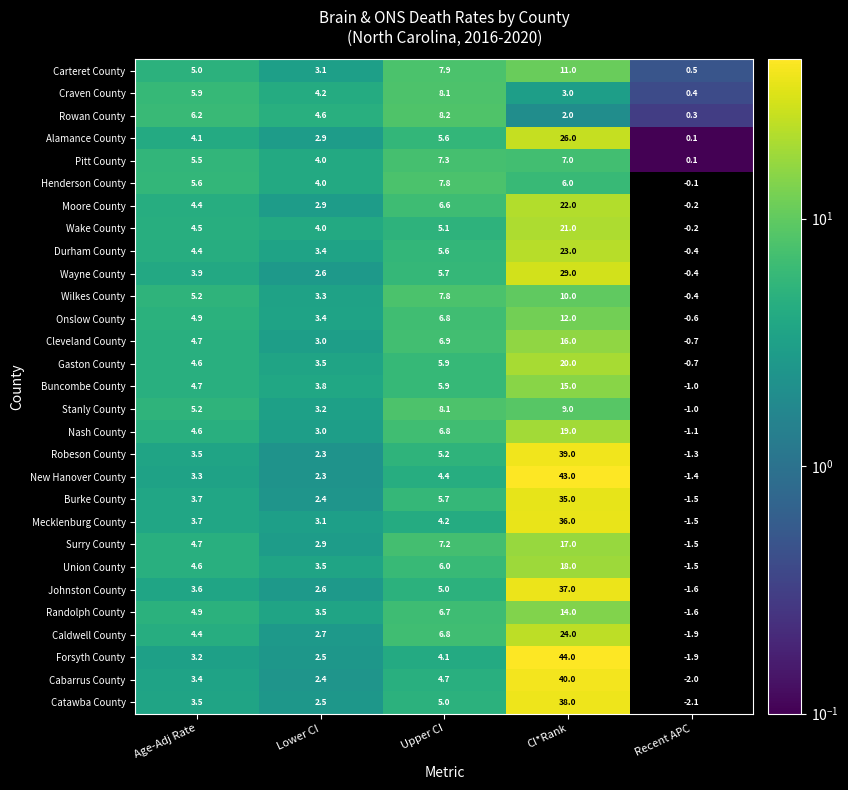

At which label is Cabarrus County closest to 19?

Upper CI